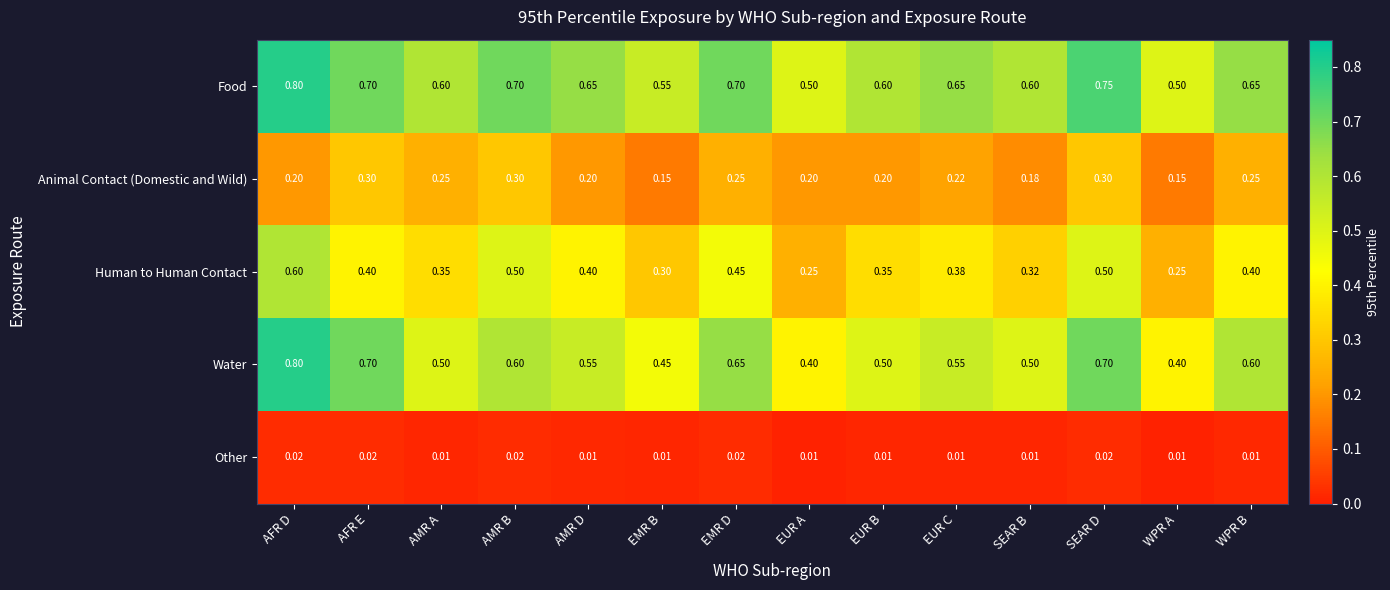

At EMR D, list the series in order from largest to smallest.

Food, Water, Human to Human Contact, Animal Contact (Domestic and Wild), Other